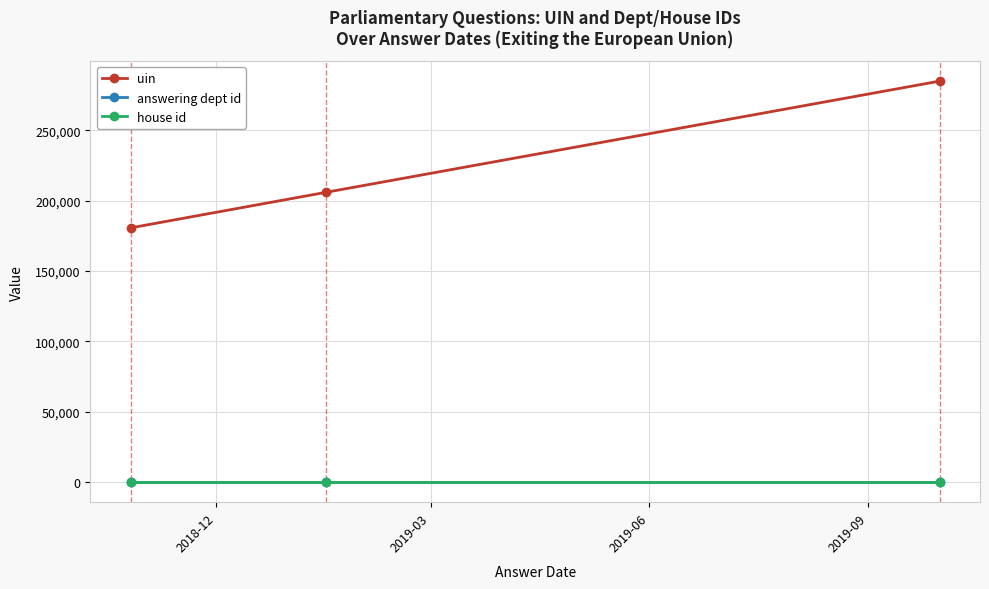

Which series has the largest range (max minus min)?

uin